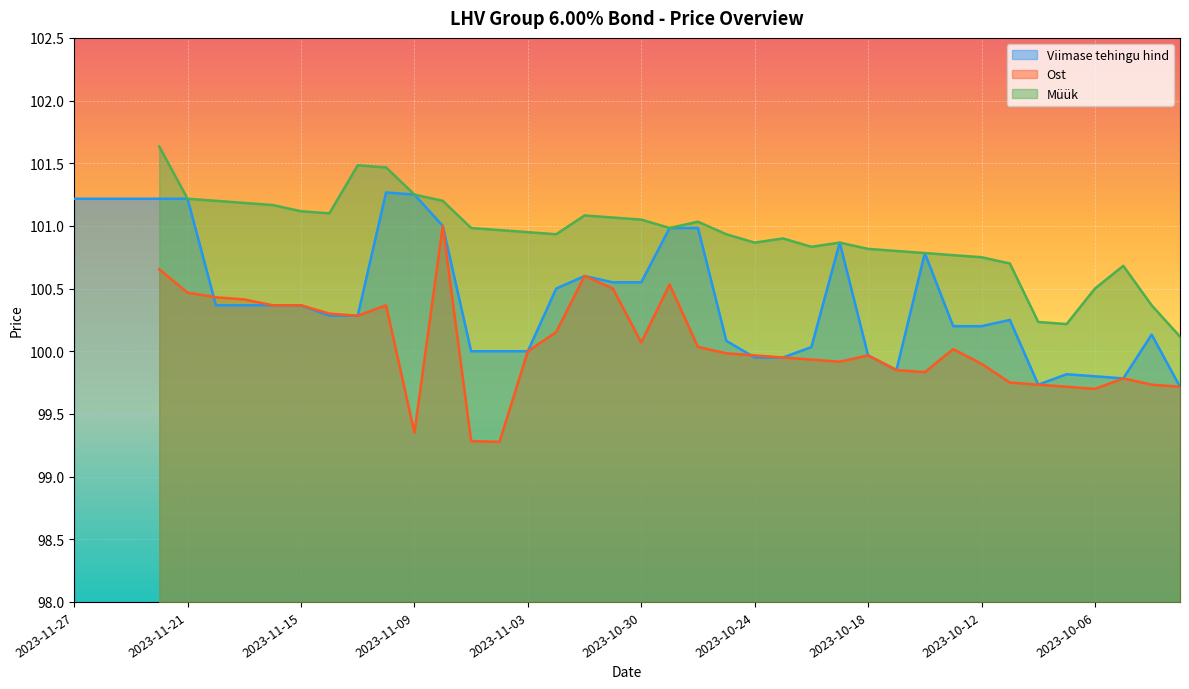

List the labels in order of Müük value, smallest first.

2023-11-27, 2023-11-24, 2023-11-23, 2023-10-03, 2023-10-09, 2023-10-10, 2023-10-04, 2023-10-06, 2023-10-05, 2023-10-11, 2023-10-12, 2023-10-13, 2023-10-16, 2023-10-17, 2023-10-18, 2023-10-20, 2023-10-24, 2023-10-19, 2023-10-23, 2023-11-02, 2023-10-25, 2023-11-03, 2023-11-06, 2023-11-07, 2023-10-27, 2023-10-26, 2023-10-30, 2023-10-31, 2023-11-01, 2023-11-14, 2023-11-15, 2023-11-16, 2023-11-17, 2023-11-20, 2023-11-08, 2023-11-21, 2023-11-09, 2023-11-10, 2023-11-13, 2023-11-22